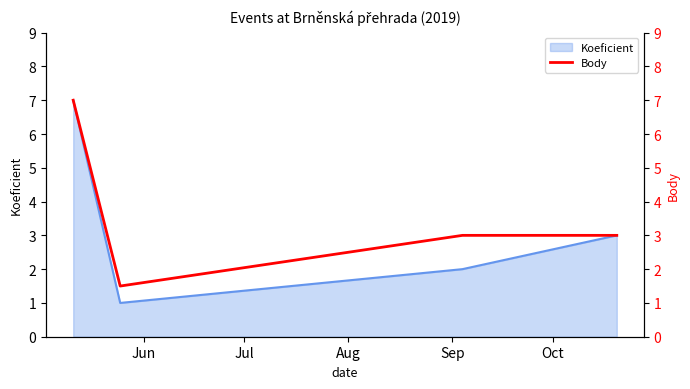

In Koeficient, how many points are lower than both neighbors (excluding endpoints)?

1